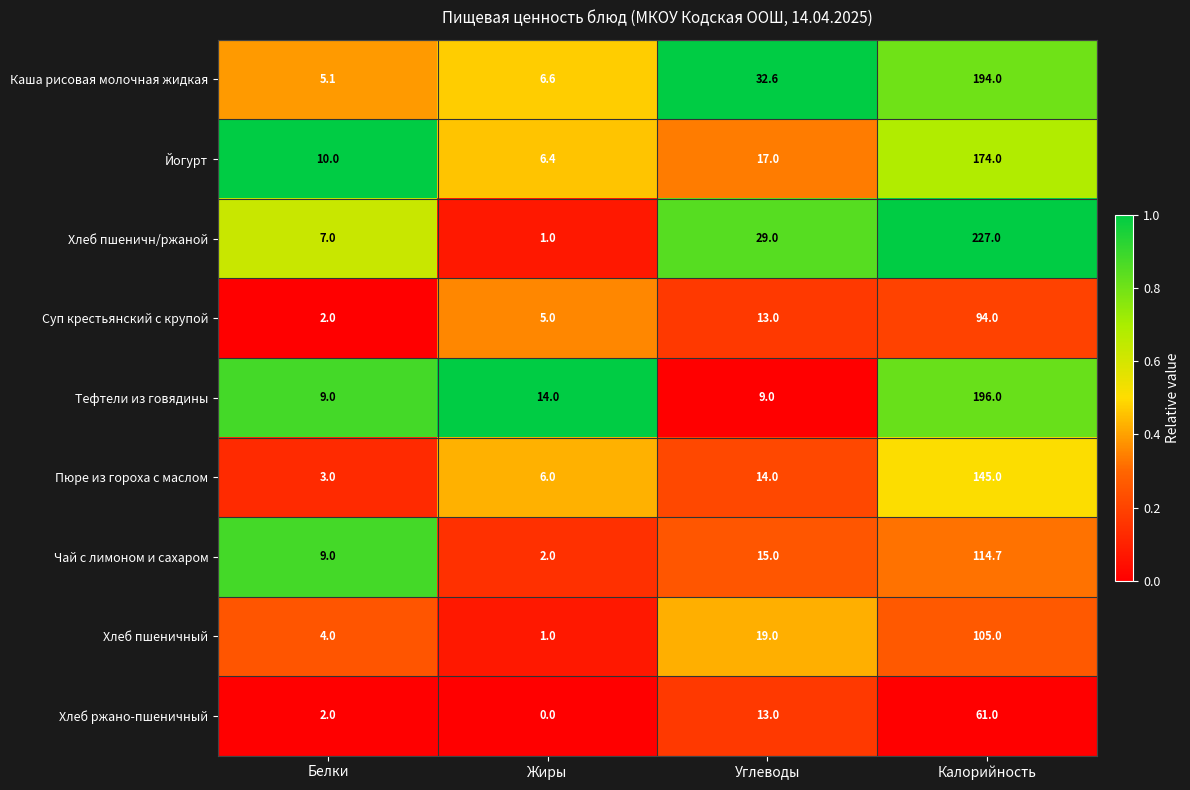

Which series has the widest spread of values?

Хлеб пшеничн/ржаной